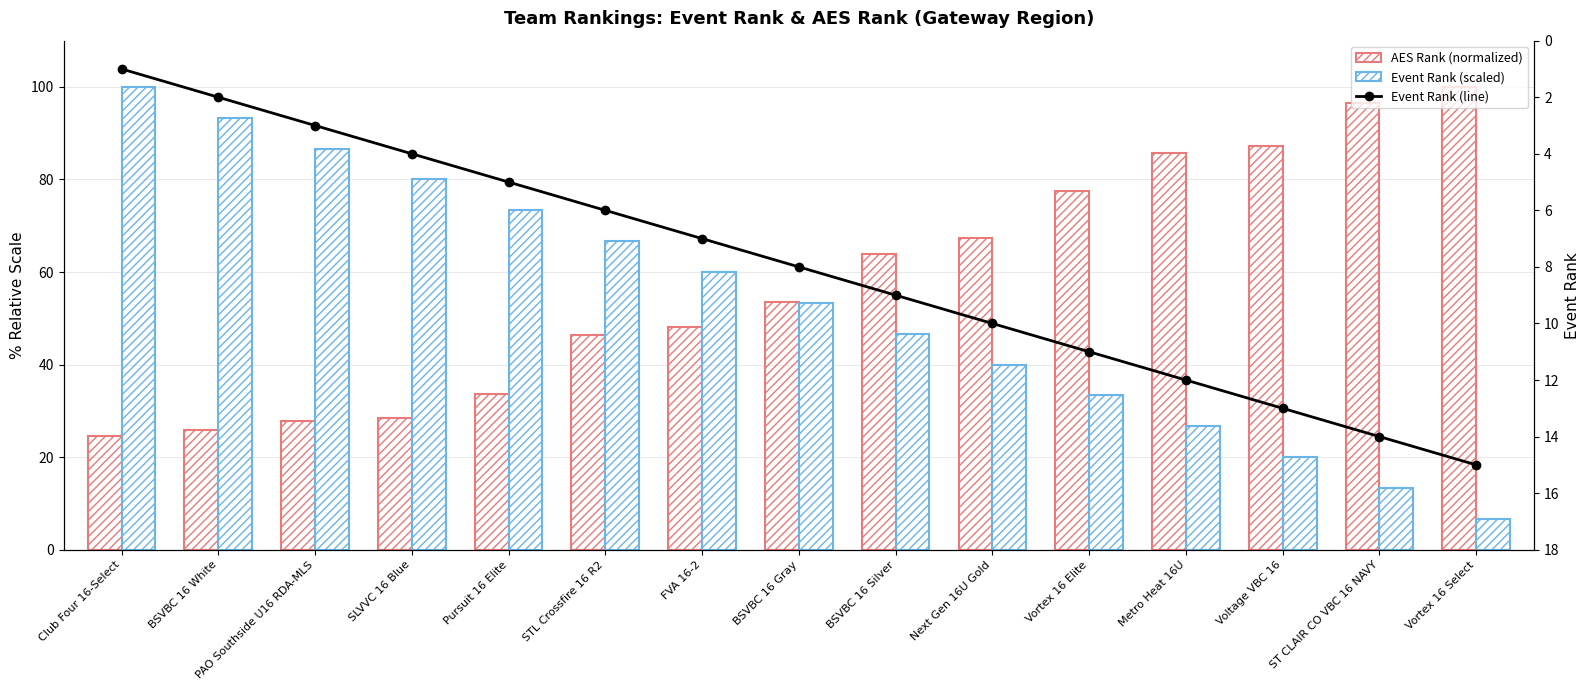

At which category is the sum across all series the highest?

Club Four 16-Select